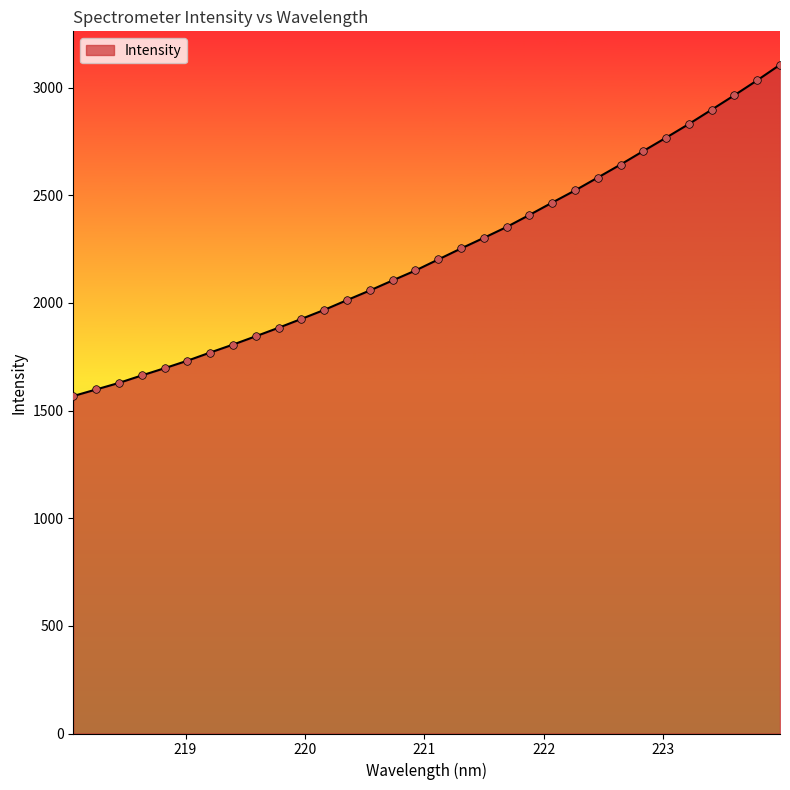

What is the difference between the maximum and minimum values?

1538.8